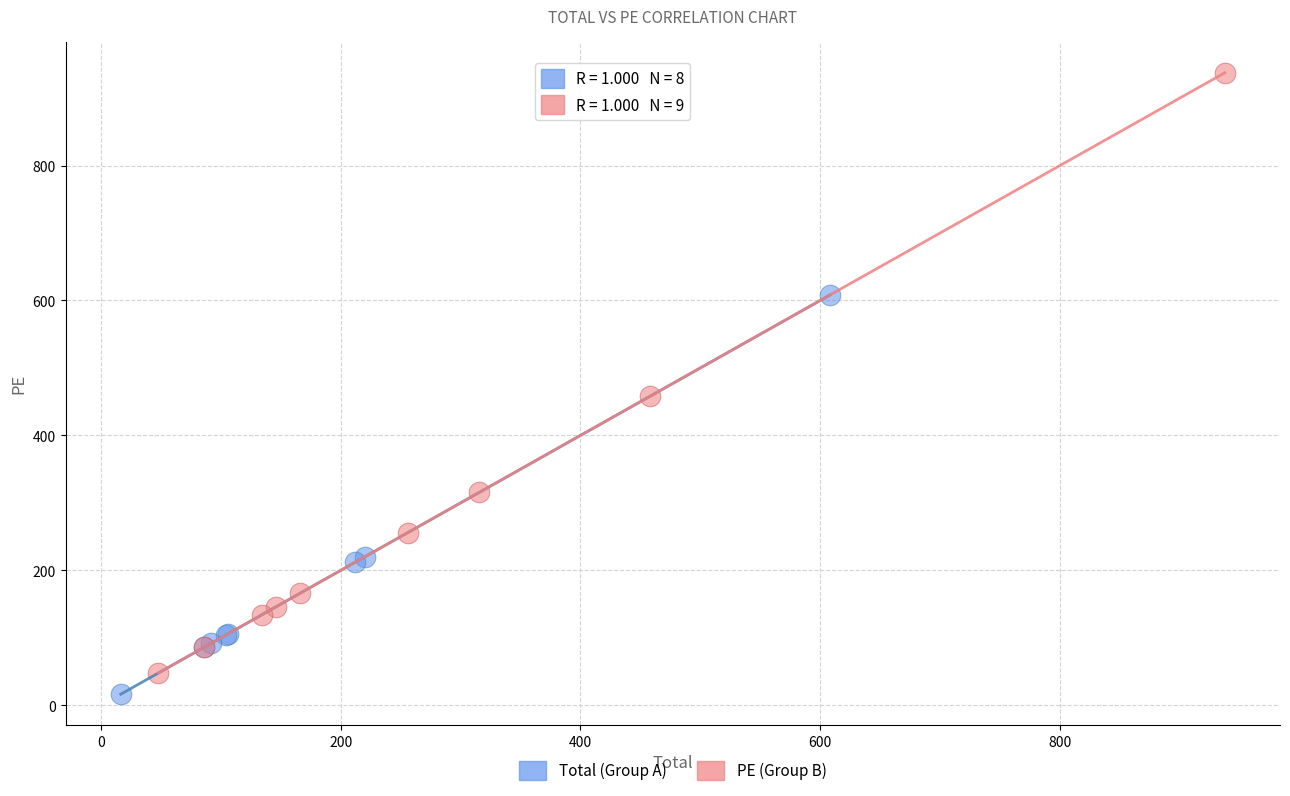

Which series reaches the maximum Y coordinate?

PE (Group B)